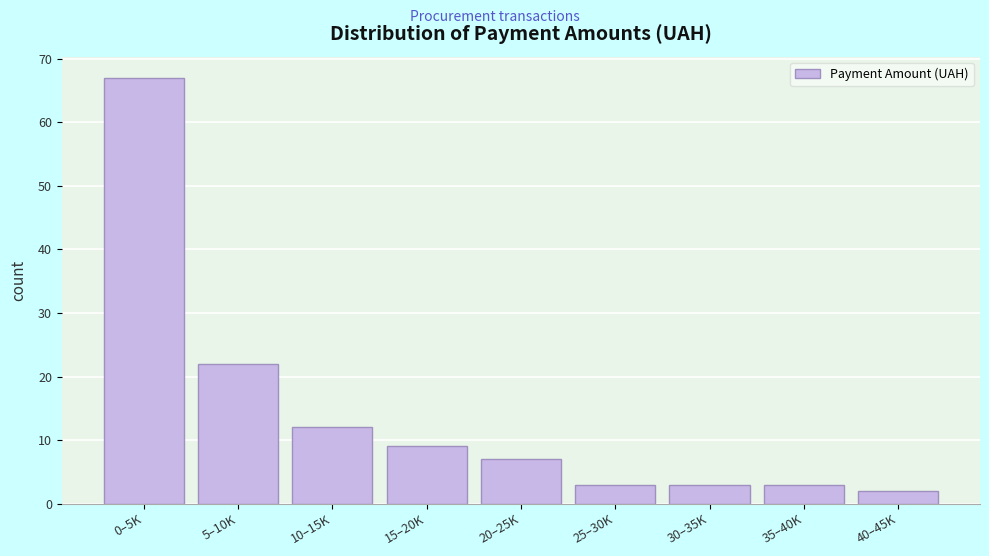

Reading right to left, extract all data points from this chart.

40–45K=2	35–40K=3	30–35K=3	25–30K=3	20–25K=7	15–20K=9	10–15K=12	5–10K=22	0–5K=67